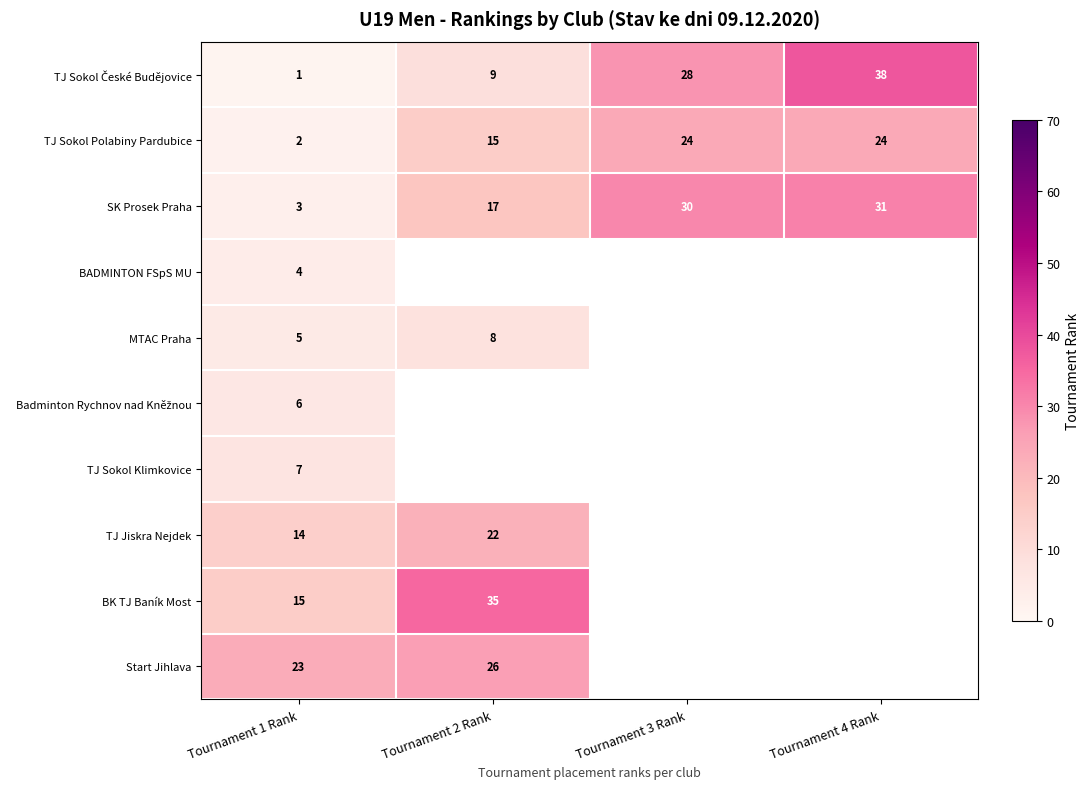

The value of TJ Sokol Polabiny Pardubice at Tournament 4 Rank is 13. True or false?

False